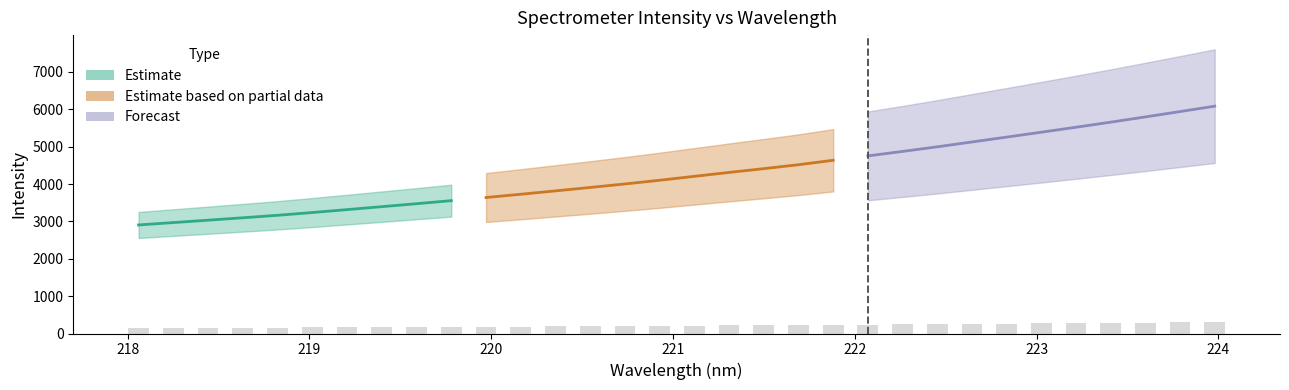

Reading left to right, extract all data points from this chart.

145.2	148.4	151.6	154.8	158.1	161.9	165.8	169.7	173.7	177.7	182.0	186.3	190.8	195.4	200.1	205.0	210.3	215.5	220.6	225.8	231.8	237.6	243.6	249.8	256.3	262.8	269.3	276.0	282.8	289.8	296.9	304.2